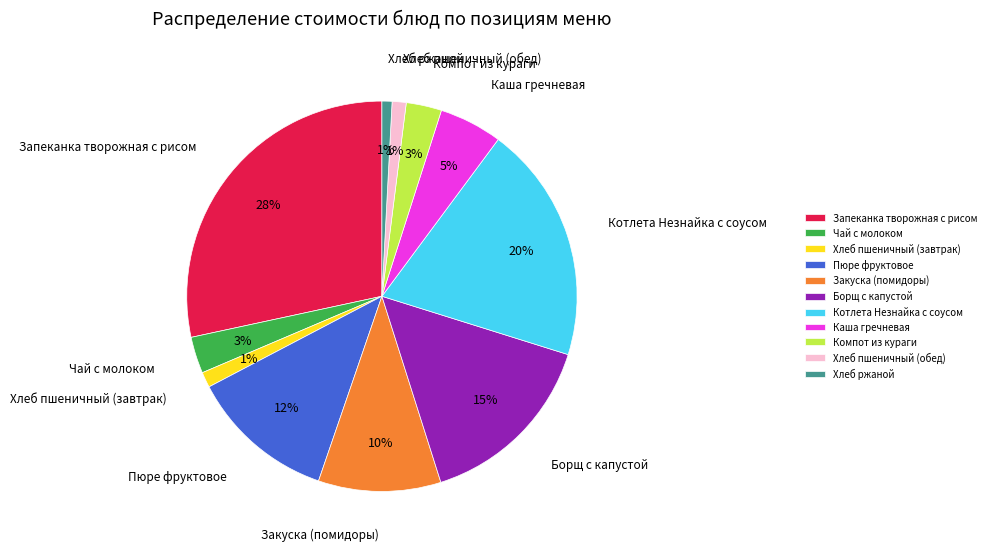

To the nearest percent, what is the difference between the Борщ с капустой and Запеканка творожная с рисом slice percentages?

13%